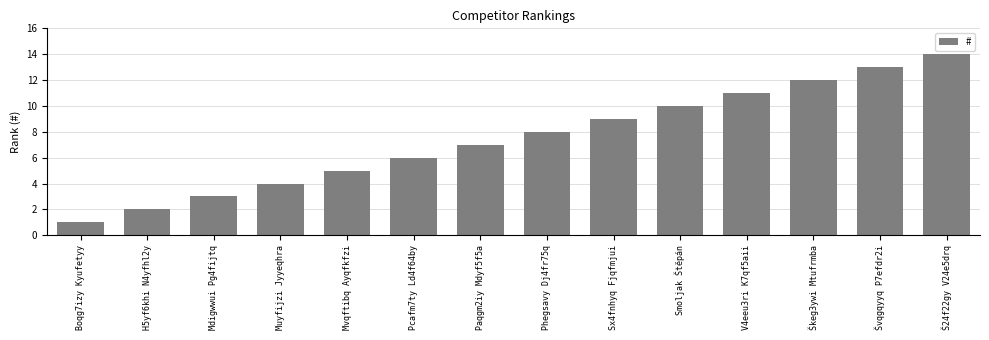

Which label corresponds to the largest value in the chart?

Š24f22gy V24e5drq